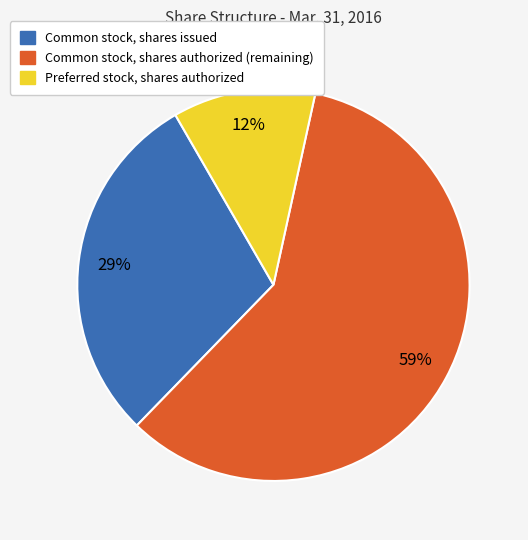

Which slice is the largest?

Common stock, shares authorized